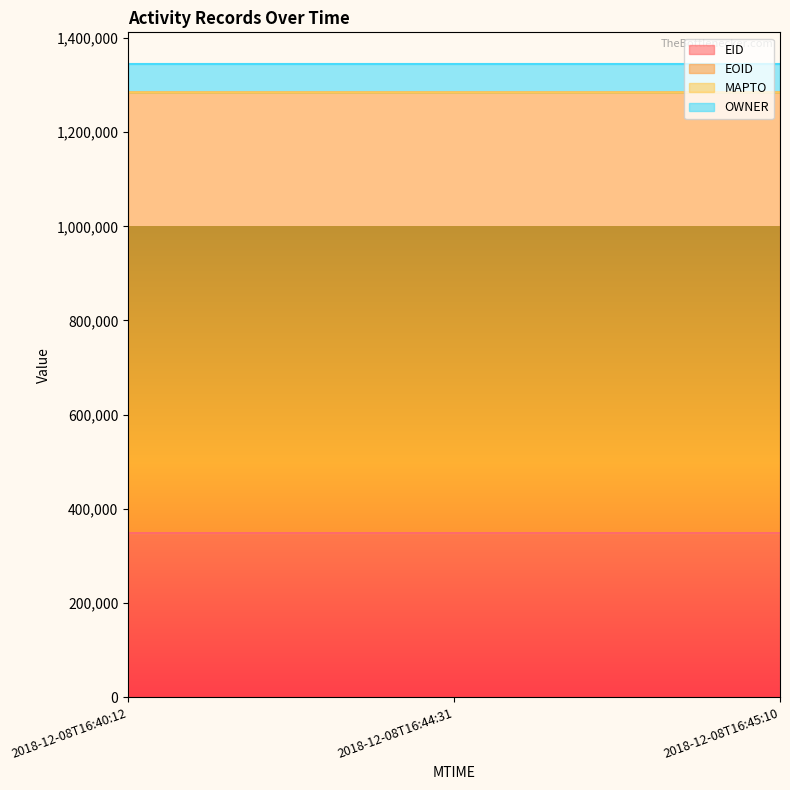

How many values in the EOID series exceed 1284359?

1